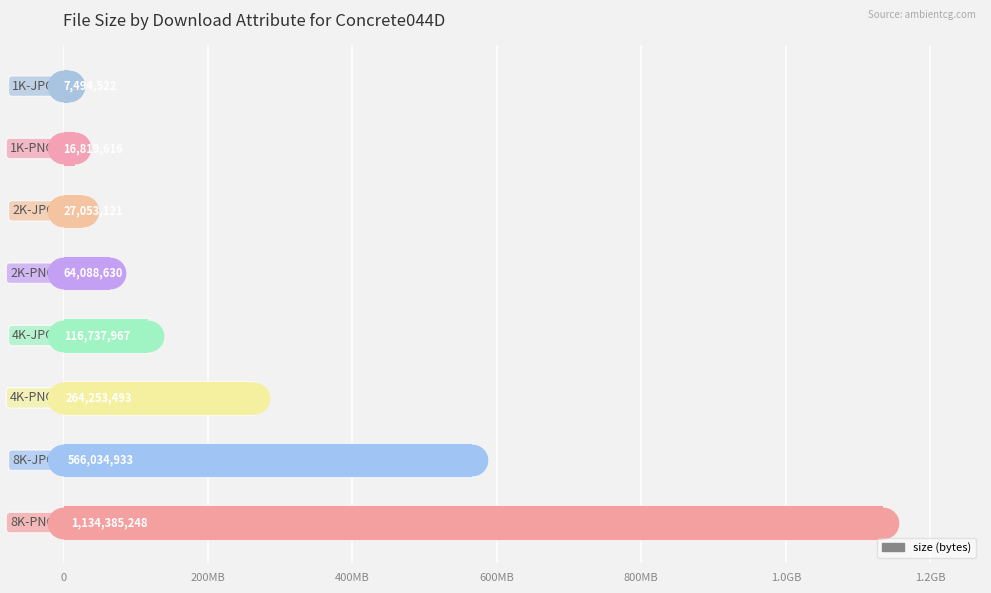

Are the bars horizontal?

Yes